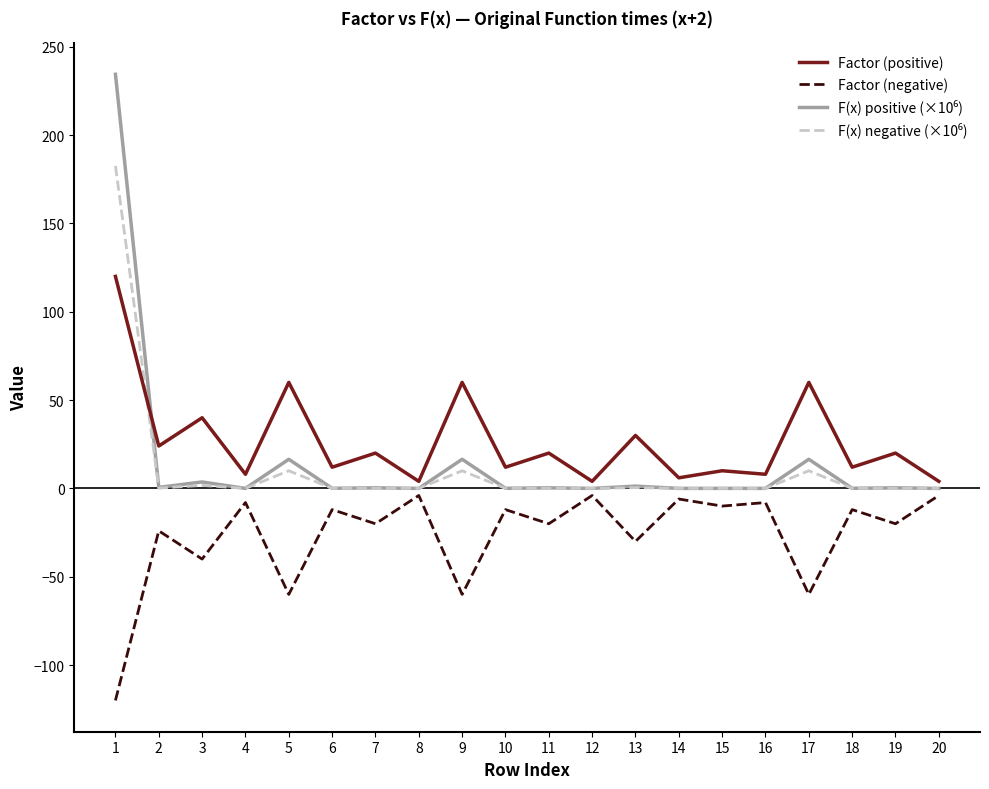

How many lines are shown in the chart?

4